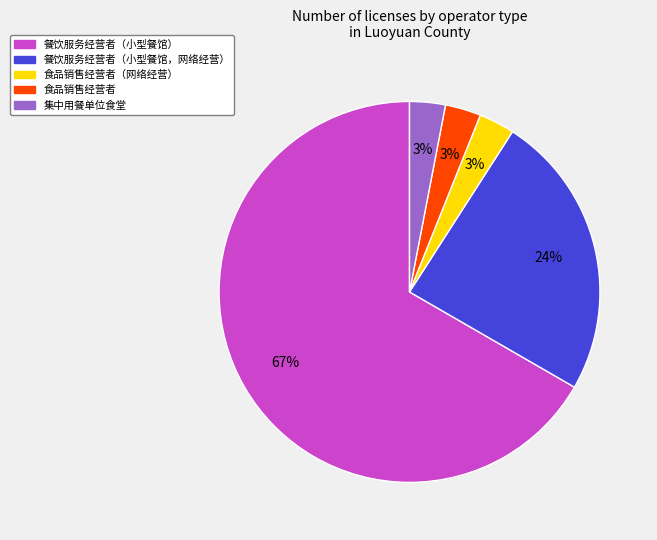

Does any single category account for the majority?

Yes